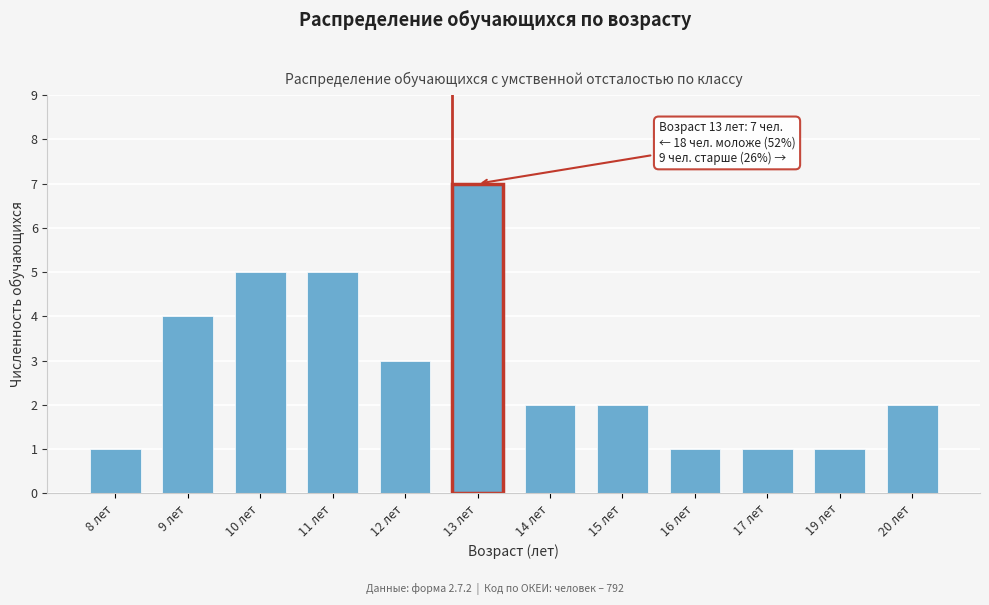

Reading left to right, what are all the values shown in this chart?

8 лет=1	9 лет=4	10 лет=5	11 лет=5	12 лет=3	13 лет=7	14 лет=2	15 лет=2	16 лет=1	17 лет=1	19 лет=1	20 лет=2